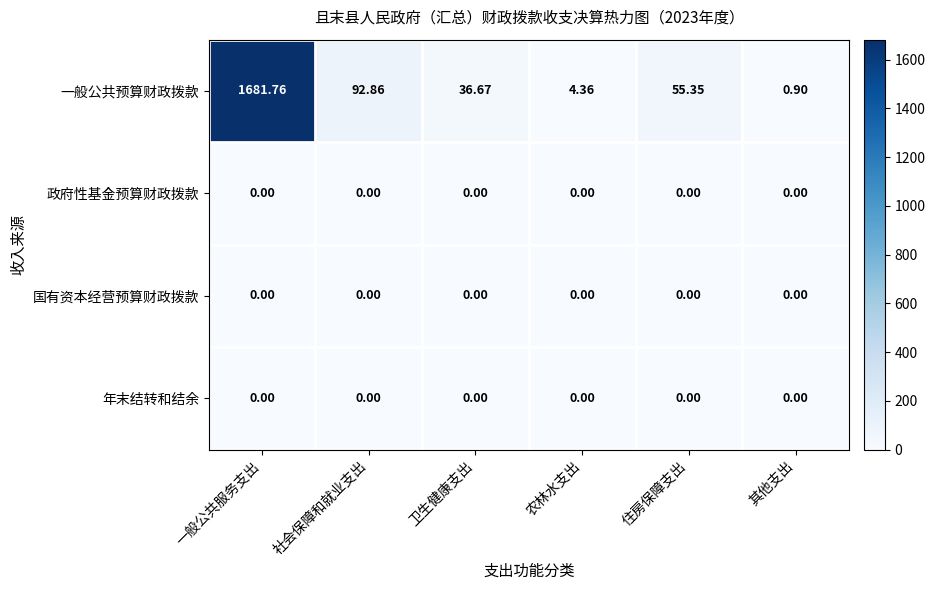

Rank the categories by 一般公共预算财政拨款 value from highest to lowest.

一般公共服务支出, 社会保障和就业支出, 住房保障支出, 卫生健康支出, 农林水支出, 其他支出